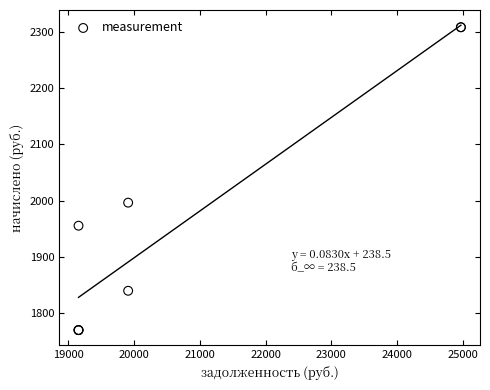

What Y value in the scatter plot is closest to 2039?

1996.5